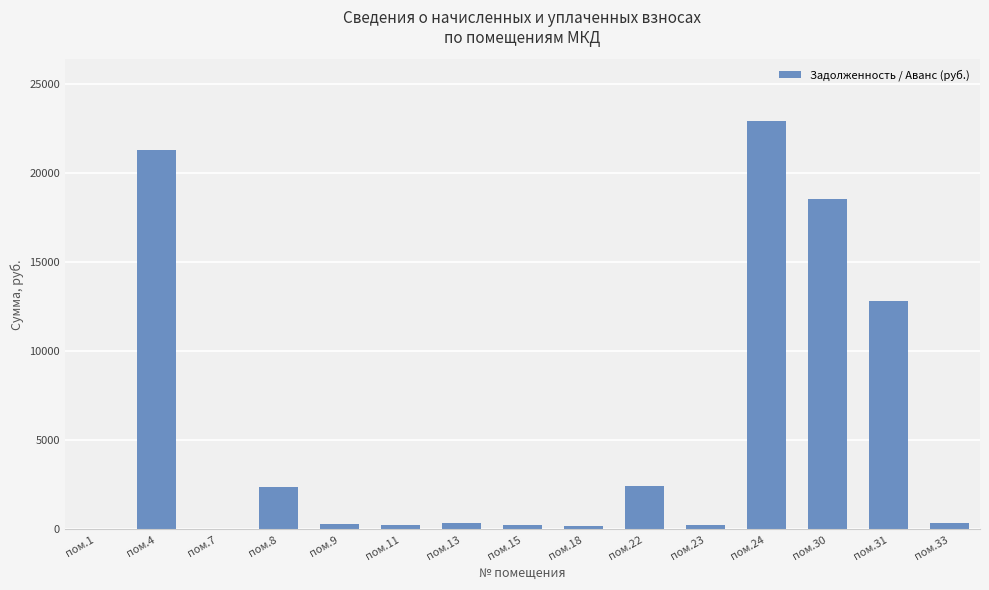

Where is the data nearest to the value 11474?

пом.31